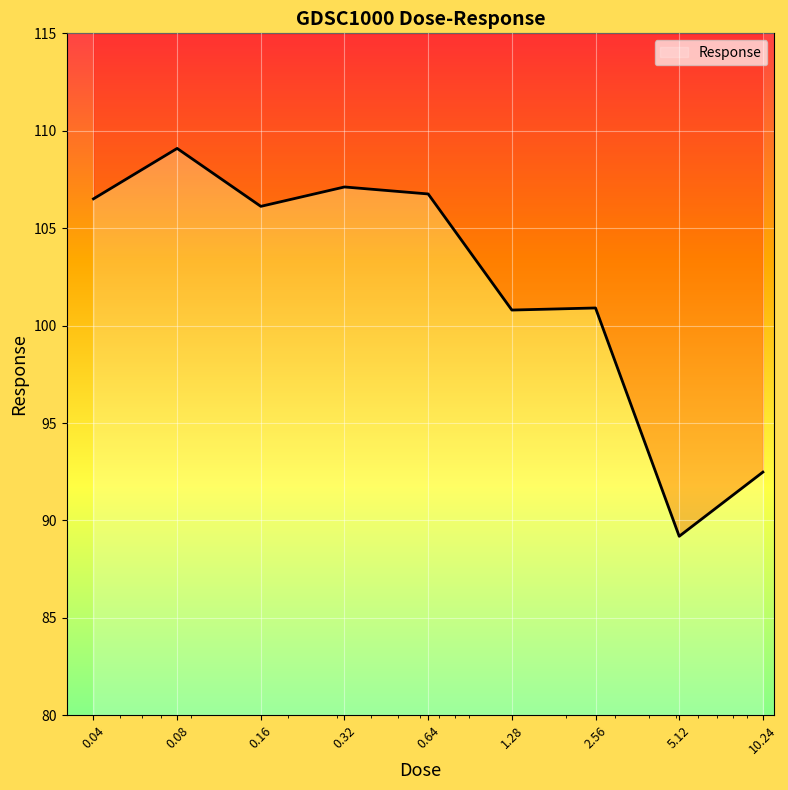

At which category does the data reach its first local peak?

0.08